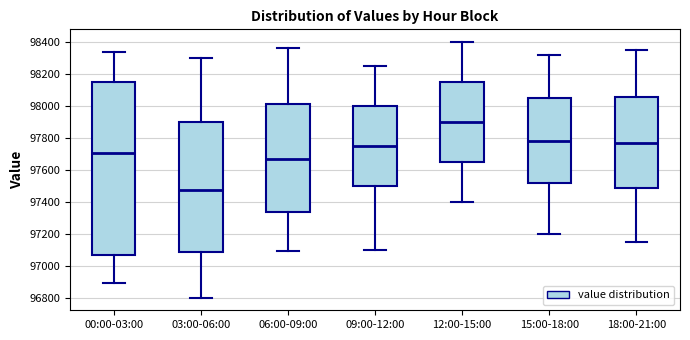

Where is the lower edge of the box for 03:00-06:00 on the y-axis? The values are not printed on the chart, so give them approximately, as read against the axis.

97080